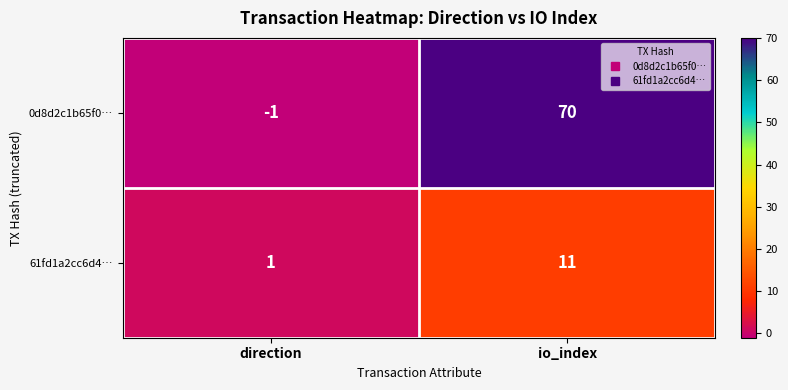

What is the difference between the highest and lowest values at direction?

2